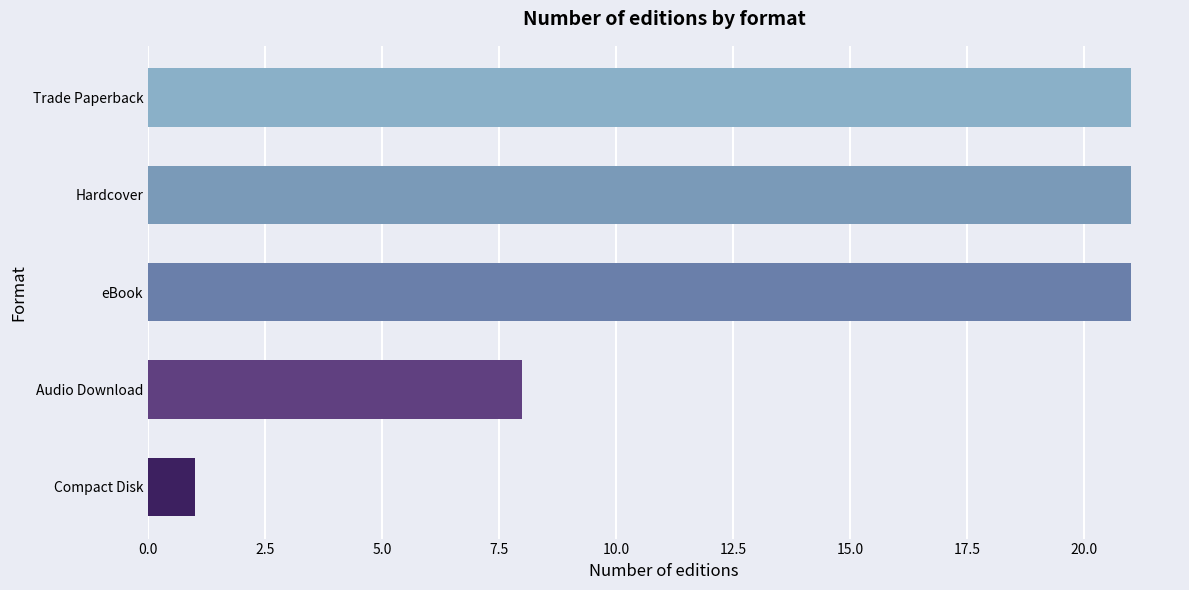

What is the value of the 5th bar from the top?

1